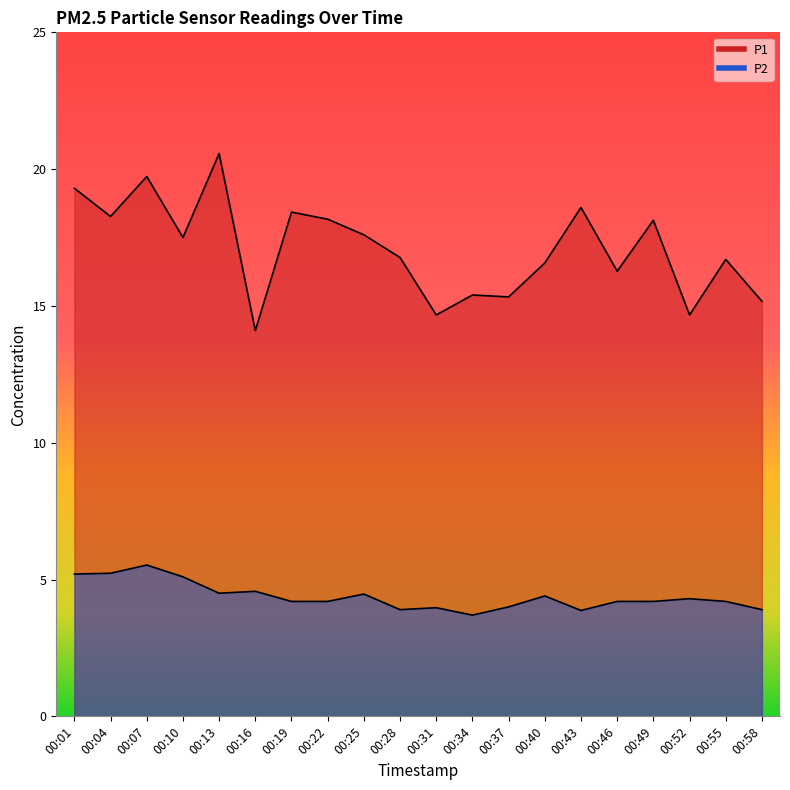

Rank the categories by P1 value from highest to lowest.

00:13, 00:07, 00:01, 00:43, 00:19, 00:04, 00:22, 00:49, 00:25, 00:10, 00:28, 00:55, 00:40, 00:46, 00:34, 00:37, 00:58, 00:31, 00:52, 00:16